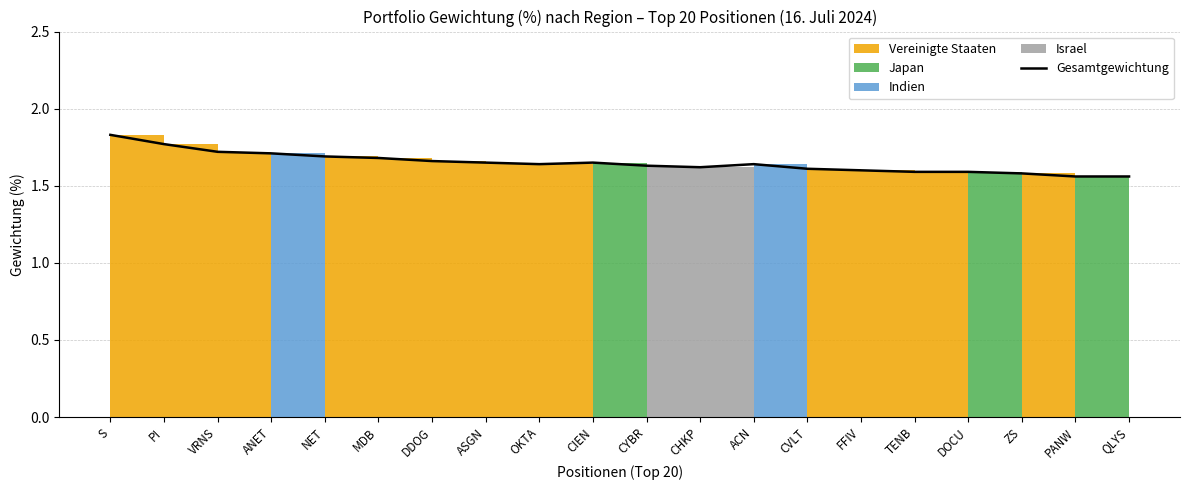

What value does the data have at NET?

1.7